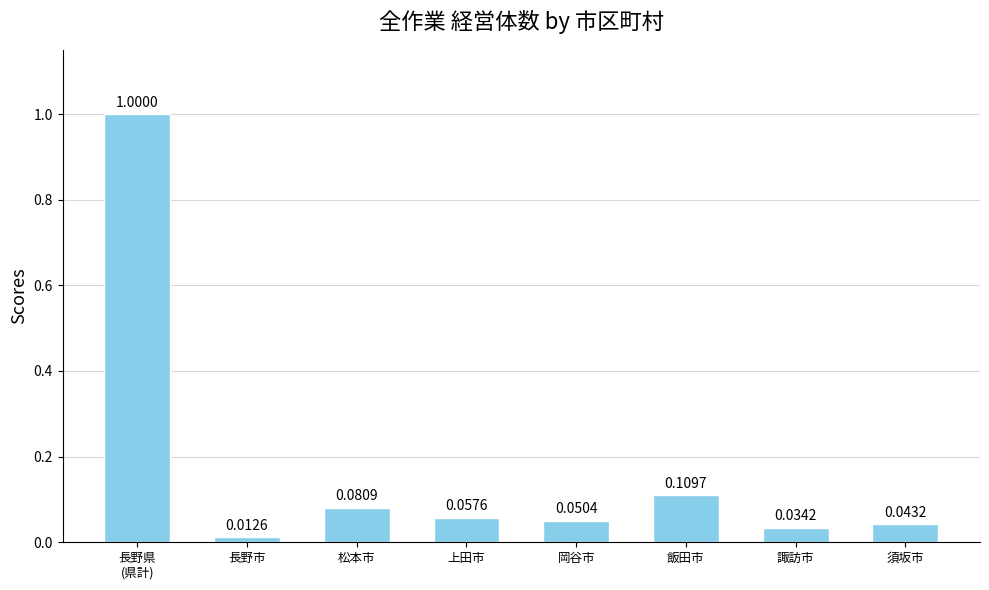

What is the sum of all values?

1.4